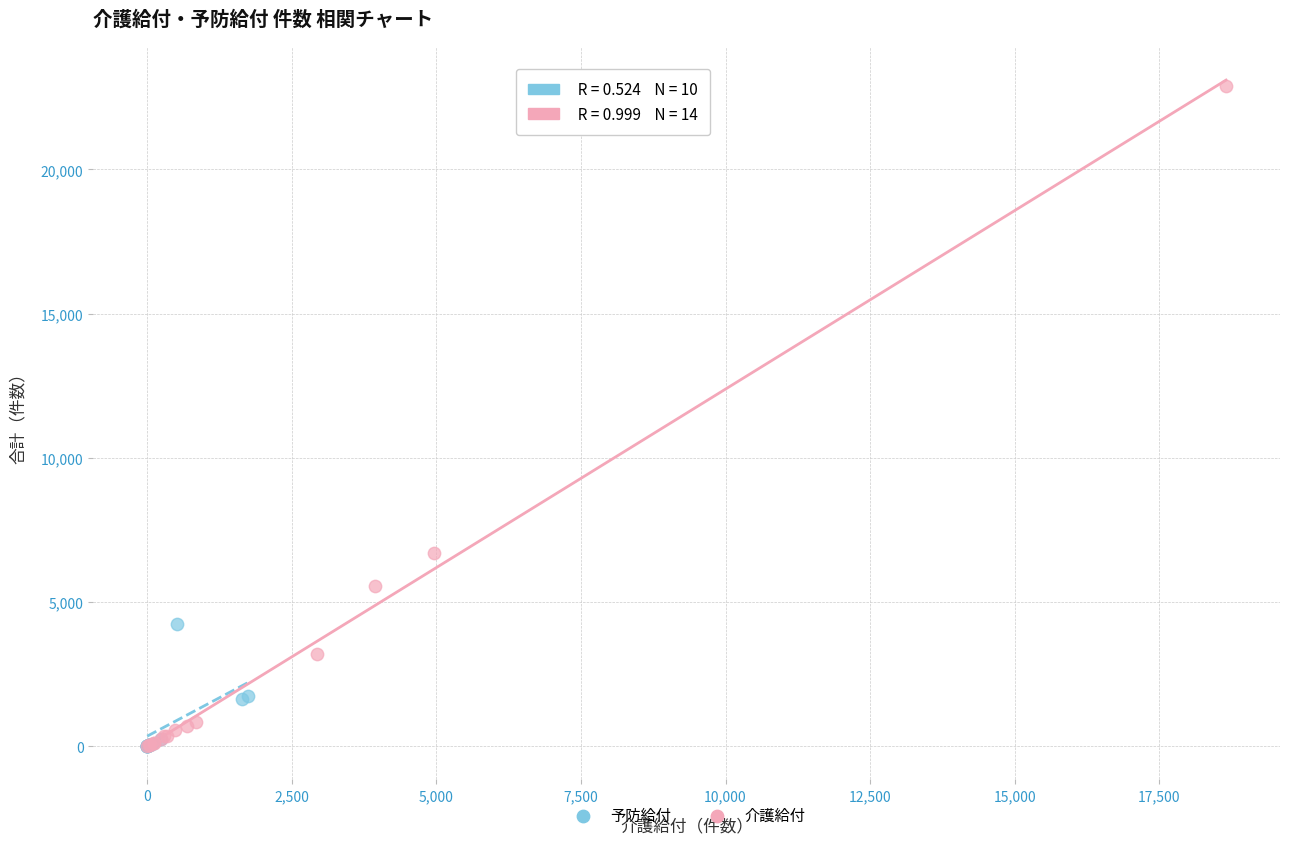

Which series contains the highest Y value?

介護給付